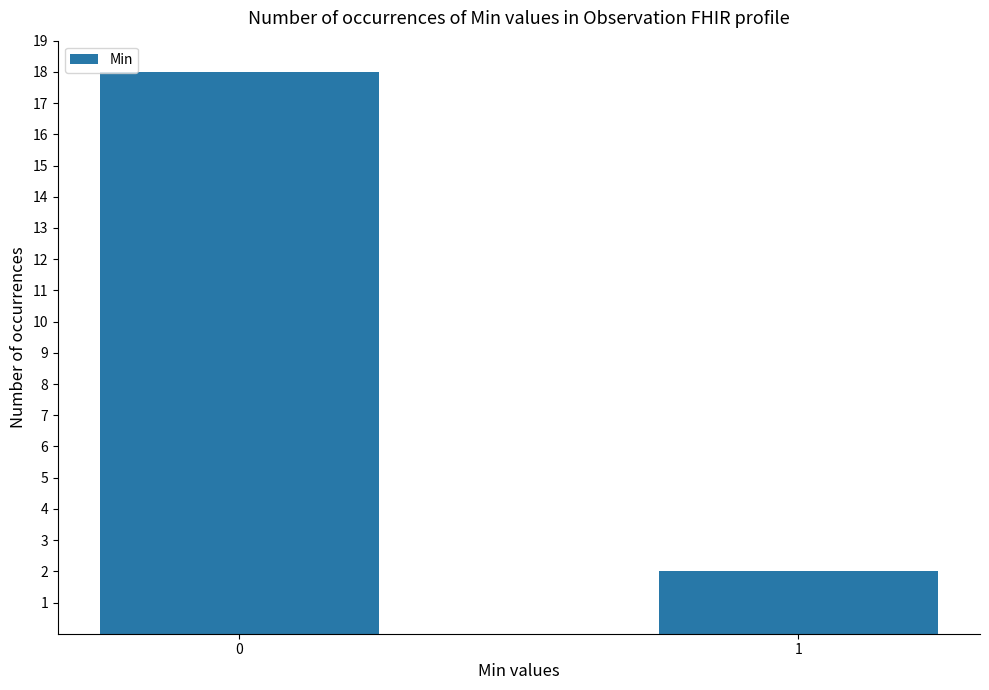

What is the difference between the values at 0 and 1?

16